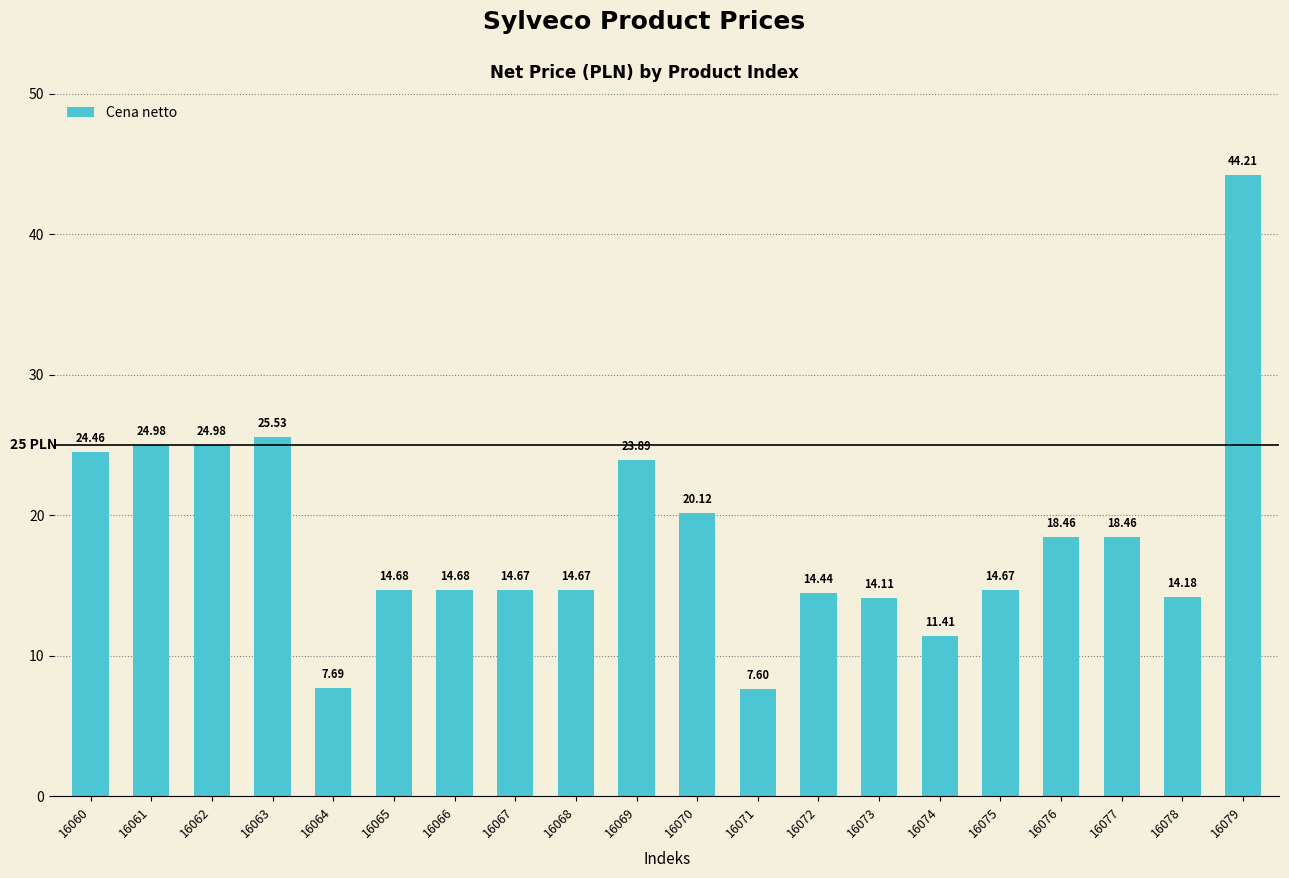

Reading right to left, transcribe all the data shown in this chart.

16079=44.2	16078=14.2	16077=18.5	16076=18.5	16075=14.7	16074=11.4	16073=14.1	16072=14.4	16071=7.6	16070=20.1	16069=23.9	16068=14.7	16067=14.7	16066=14.7	16065=14.7	16064=7.7	16063=25.5	16062=25.0	16061=25.0	16060=24.5